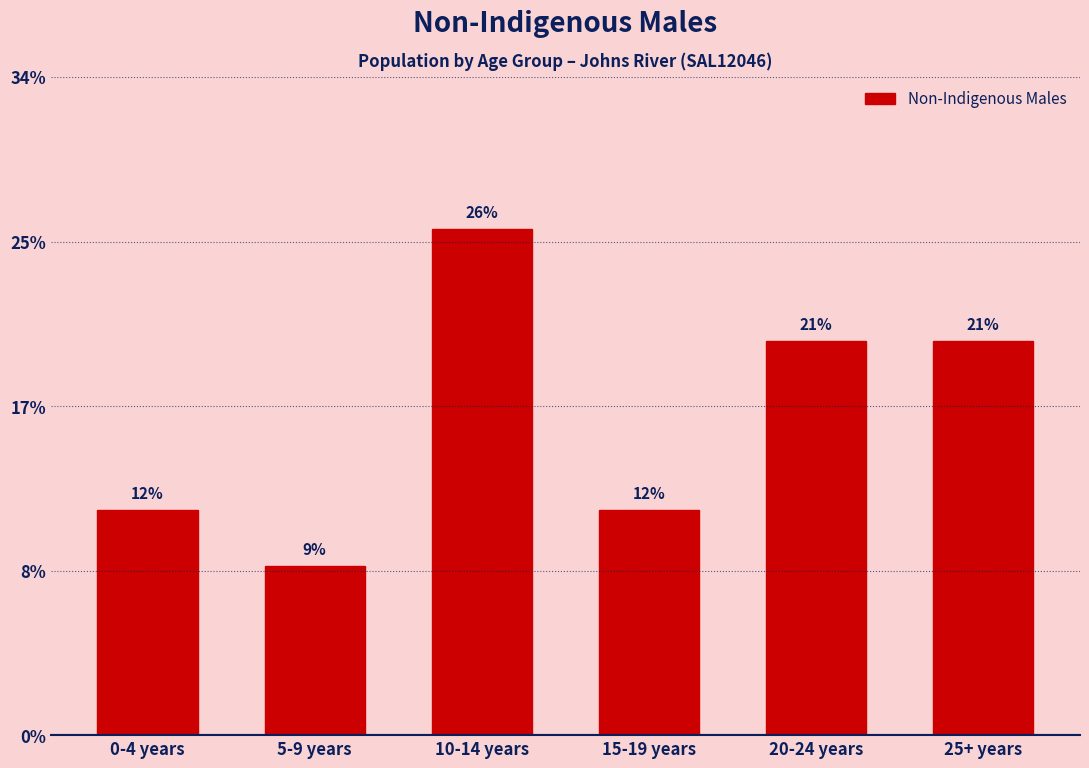

Are the bars horizontal?

No